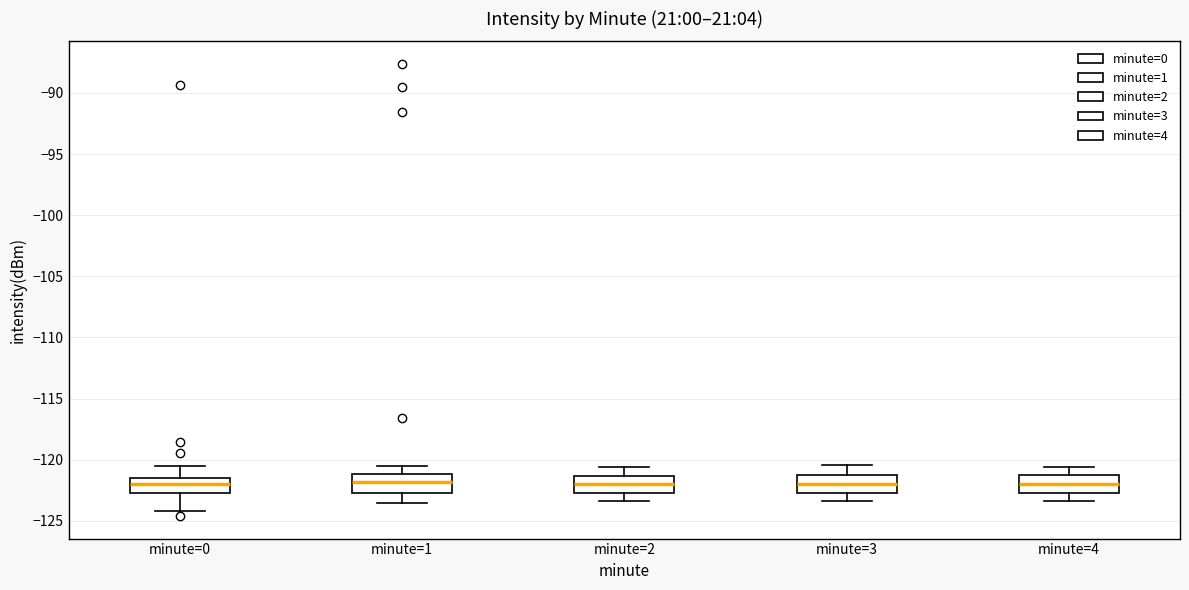

Reading left to right, transcribe this box plot: for each box, give where its median line is, the range the box spans, and where its two whiskers end, as read against the y-axis. The values are not printed on the chart, so give them approximately, as read against the axis.

minute=0: median -122.0, box -122.5 to -121.5, whiskers -124.0 to -120.5
minute=1: median -122.0, box -122.5 to -121.0, whiskers -123.5 to -120.5
minute=2: median -122.0, box -122.5 to -121.5, whiskers -123.5 to -120.5
minute=3: median -122.0, box -122.5 to -121.0, whiskers -123.5 to -120.5
minute=4: median -122.0, box -122.5 to -121.0, whiskers -123.5 to -120.5